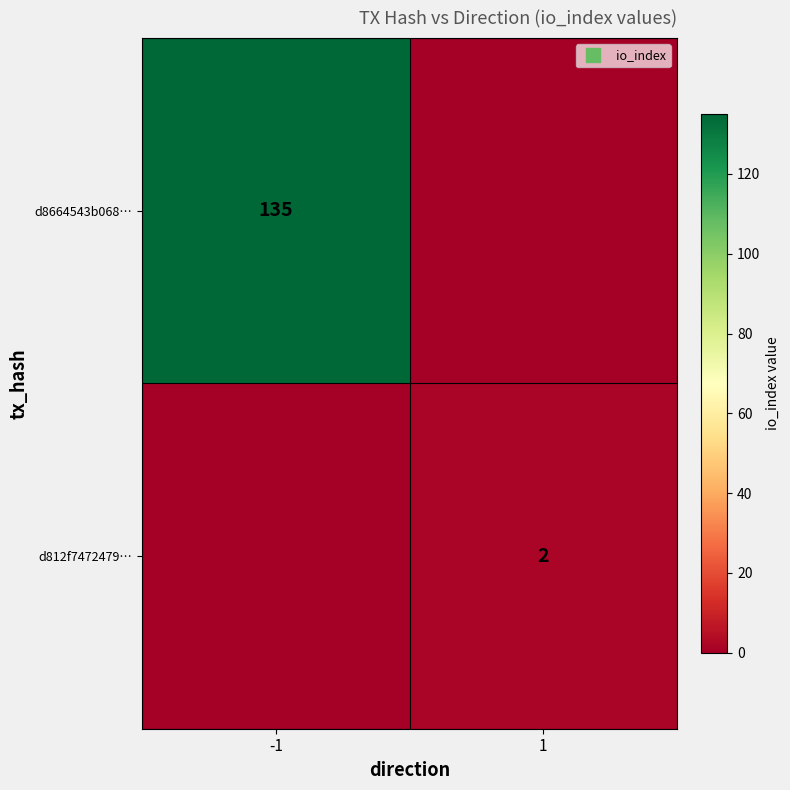

The d8664543b068… series shows 135 at -1. True or false?

True